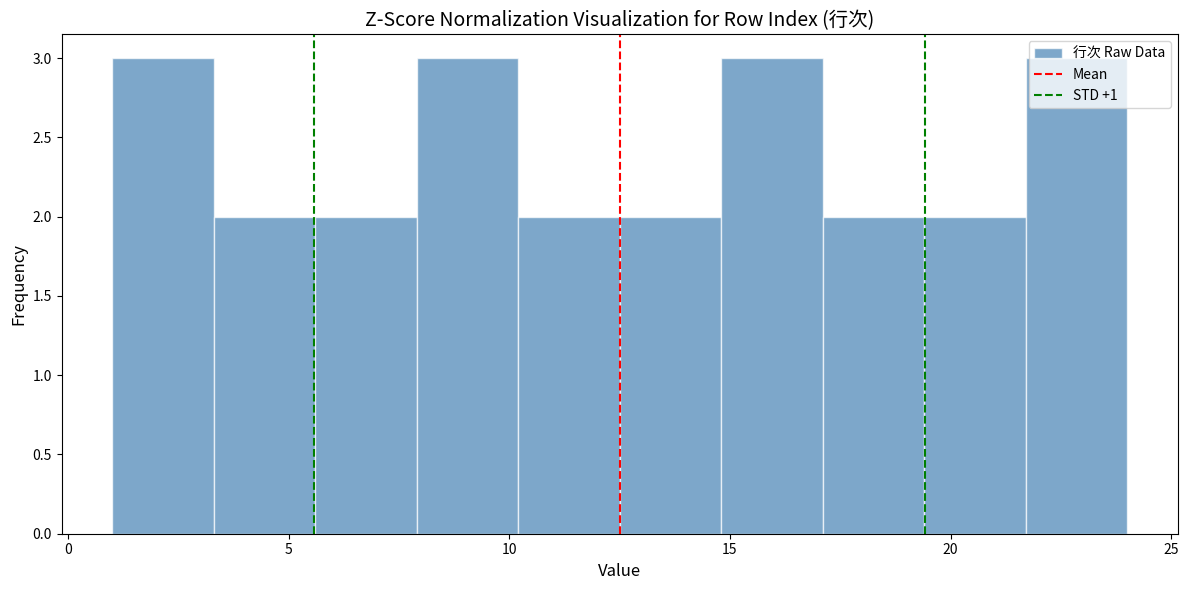

What is the height of the bar covering 19.4 to 21.7 on the x-axis? Neither the bar edges nor the heights are printed on the chart, so give them approximately, as read against the axes.

2